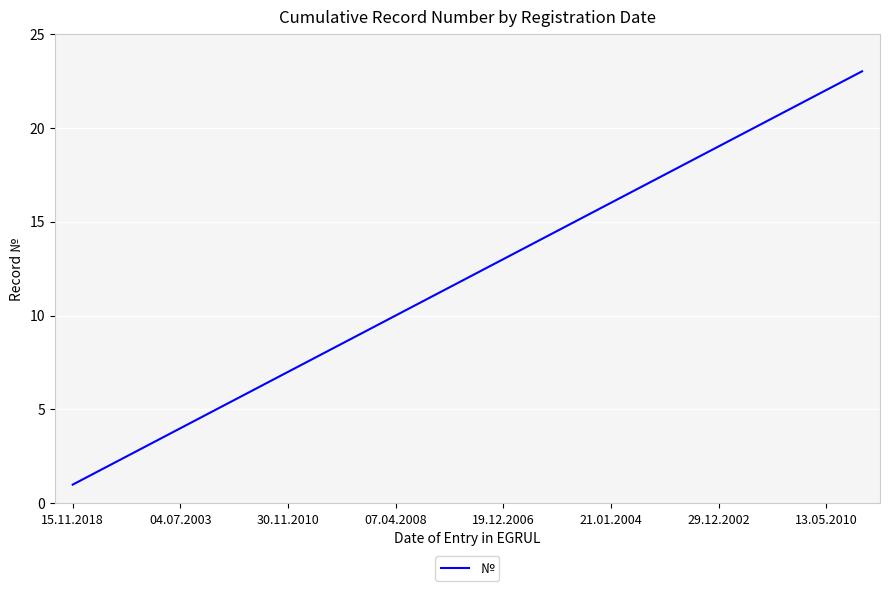

What is the difference between the maximum and minimum values?

22